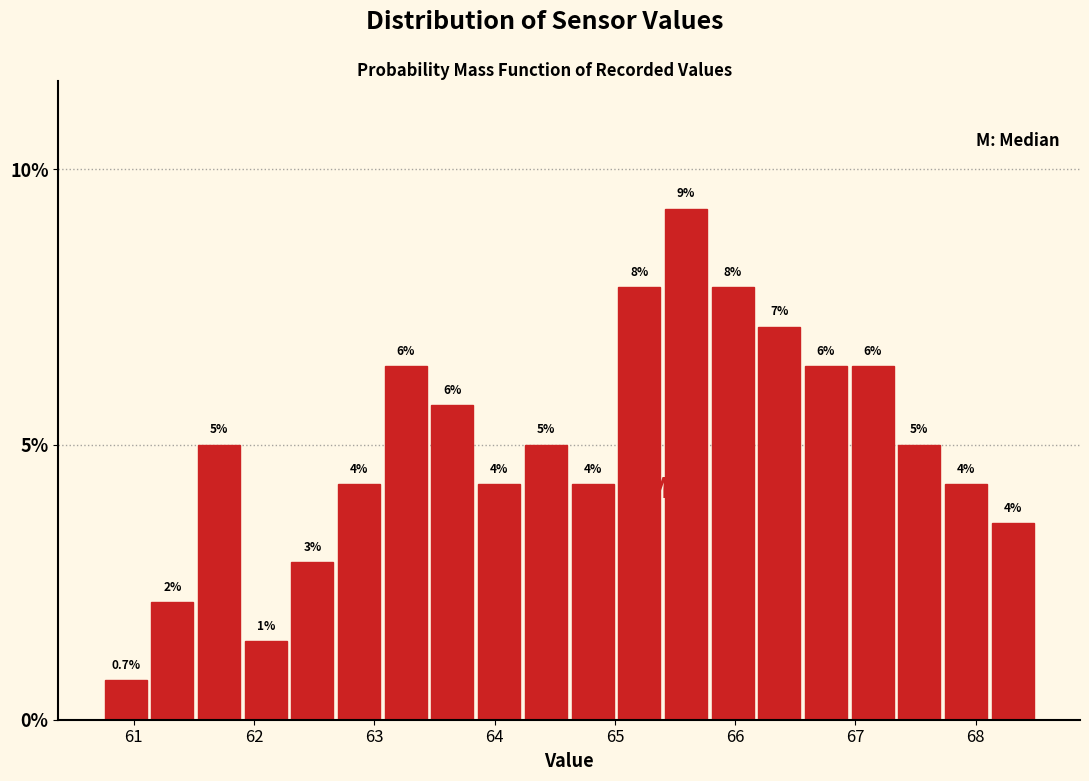

Read against the x-axis, roughly where is the centre of the tallest bar?

65.6